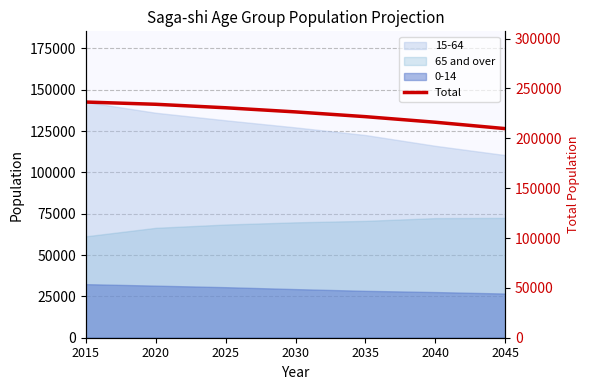

What is the change in value from 2040 to 2045?

-6398